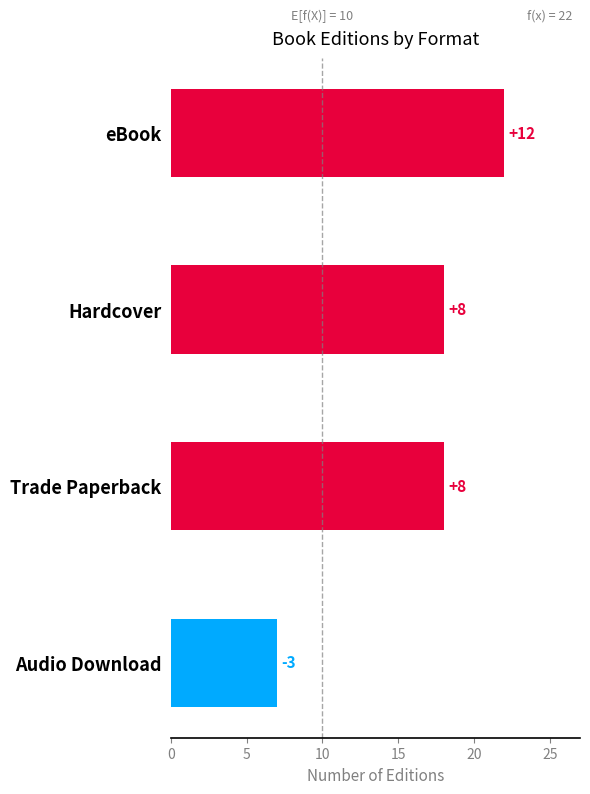

What is the greatest value displayed?

22